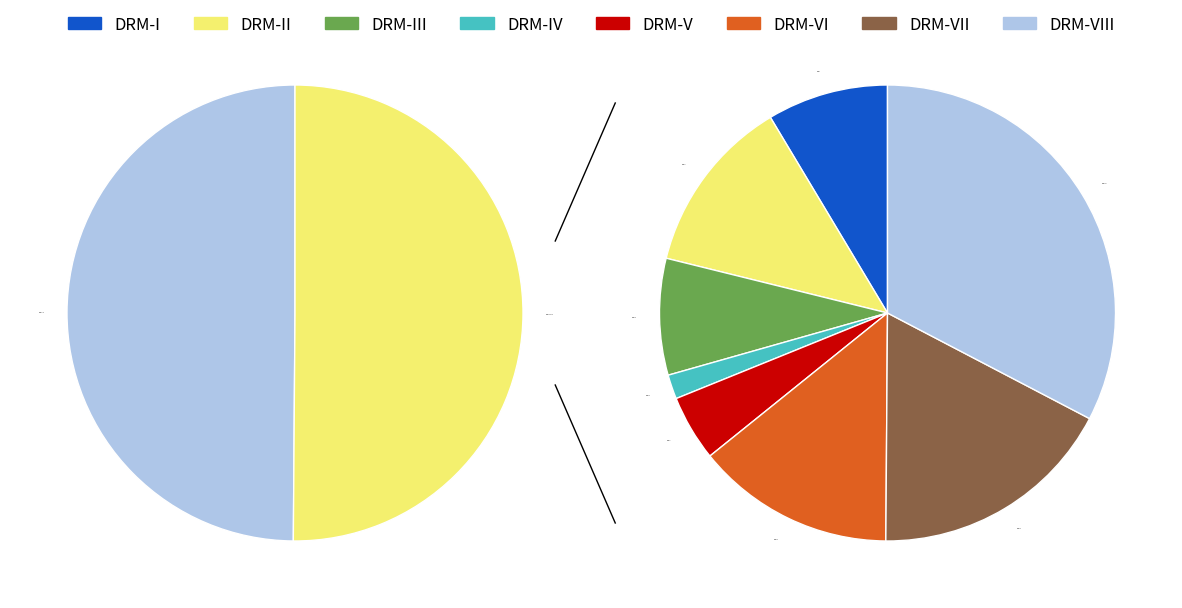

Is it true that DRM-VI is 14% of the pie?

True